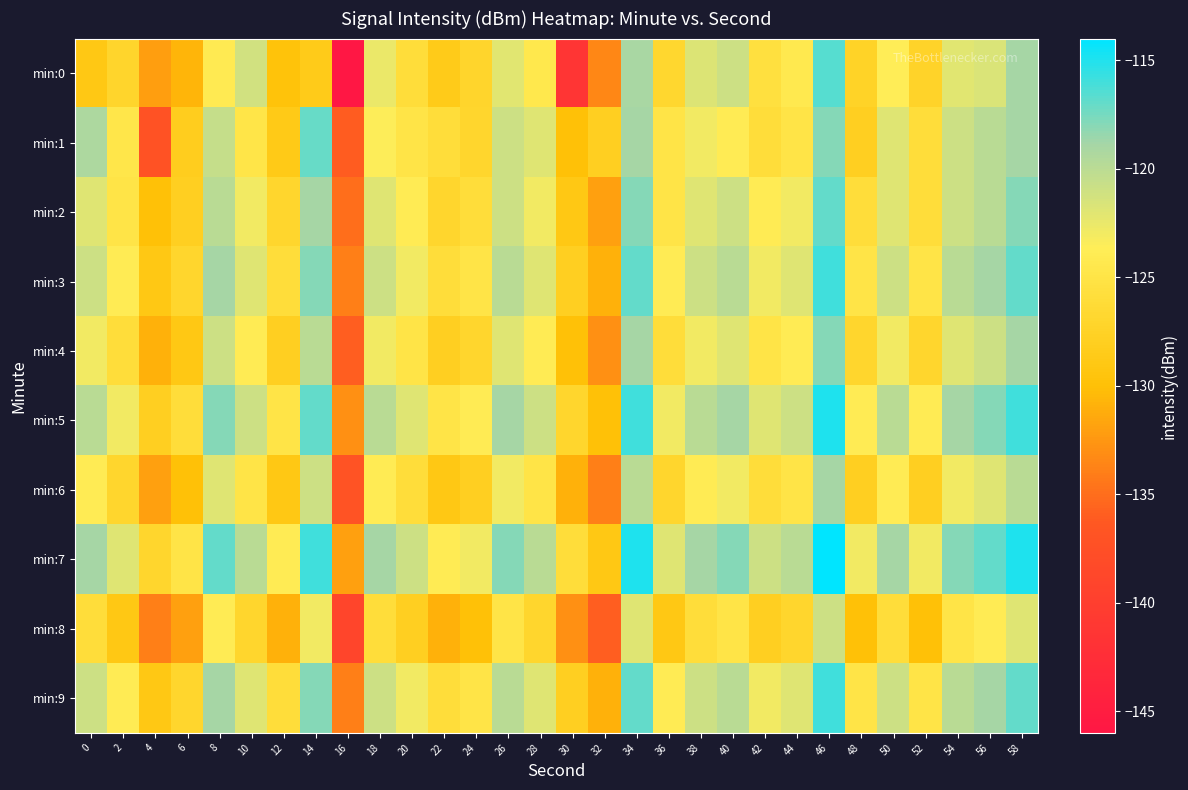

Reading left to right, what are all the values shown in this chart?

min:0: 0=-128.9	2=-127.0	4=-132.0	6=-130.6	8=-124.0	10=-121.2	12=-129.6	14=-128.6	16=-146.1	18=-122.6	20=-125.9	22=-128.6	24=-127.1	26=-122.1	28=-124.5	30=-141.5	32=-133.4	34=-119.1	36=-126.8	38=-121.8	40=-120.9	42=-125.6	44=-124.3	46=-116.6	48=-127.5	50=-123.7	52=-127.3	54=-122.1	56=-121.7	58=-118.9
min:1: 0=-119.3	2=-124.7	4=-137.0	6=-128.2	8=-120.6	10=-124.9	12=-128.7	14=-117.0	16=-136.0	18=-123.5	20=-125.0	22=-126.0	24=-127.0	26=-121.0	28=-122.0	30=-130.0	32=-128.0	34=-119.0	36=-125.0	38=-123.0	40=-124.0	42=-126.0	44=-125.0	46=-118.0	48=-128.0	50=-122.0	52=-126.0	54=-121.0	56=-120.0	58=-119.0
min:2: 0=-122.0	2=-125.0	4=-130.0	6=-128.0	8=-120.0	10=-123.0	12=-127.0	14=-119.0	16=-135.0	18=-122.0	20=-124.0	22=-127.0	24=-126.0	26=-121.0	28=-123.0	30=-129.0	32=-132.0	34=-118.0	36=-125.0	38=-122.0	40=-121.0	42=-124.0	44=-123.0	46=-117.0	48=-126.0	50=-122.0	52=-126.0	54=-121.0	56=-120.0	58=-118.0
min:3: 0=-121.0	2=-124.0	4=-129.0	6=-127.0	8=-119.0	10=-122.0	12=-126.0	14=-118.0	16=-134.0	18=-121.0	20=-123.0	22=-126.0	24=-125.0	26=-120.0	28=-122.0	30=-128.0	32=-131.0	34=-117.0	36=-124.0	38=-121.0	40=-120.0	42=-123.0	44=-122.0	46=-116.0	48=-125.0	50=-121.0	52=-125.0	54=-120.0	56=-119.0	58=-117.0
min:4: 0=-123.0	2=-126.0	4=-131.0	6=-129.0	8=-121.0	10=-124.0	12=-128.0	14=-120.0	16=-136.0	18=-123.0	20=-125.0	22=-128.0	24=-127.0	26=-122.0	28=-124.0	30=-130.0	32=-133.0	34=-119.0	36=-126.0	38=-123.0	40=-122.0	42=-125.0	44=-124.0	46=-118.0	48=-127.0	50=-123.0	52=-127.0	54=-122.0	56=-121.0	58=-119.0
min:5: 0=-120.0	2=-123.0	4=-128.0	6=-126.0	8=-118.0	10=-121.0	12=-125.0	14=-117.0	16=-133.0	18=-120.0	20=-122.0	22=-125.0	24=-124.0	26=-119.0	28=-121.0	30=-127.0	32=-130.0	34=-116.0	36=-123.0	38=-120.0	40=-119.0	42=-122.0	44=-121.0	46=-115.0	48=-124.0	50=-120.0	52=-124.0	54=-119.0	56=-118.0	58=-116.0
min:6: 0=-124.0	2=-127.0	4=-132.0	6=-130.0	8=-122.0	10=-125.0	12=-129.0	14=-121.0	16=-137.0	18=-124.0	20=-126.0	22=-129.0	24=-128.0	26=-123.0	28=-125.0	30=-131.0	32=-134.0	34=-120.0	36=-127.0	38=-124.0	40=-123.0	42=-126.0	44=-125.0	46=-119.0	48=-128.0	50=-124.0	52=-128.0	54=-123.0	56=-122.0	58=-120.0
min:7: 0=-119.0	2=-122.0	4=-127.0	6=-125.0	8=-117.0	10=-120.0	12=-124.0	14=-116.0	16=-132.0	18=-119.0	20=-121.0	22=-124.0	24=-123.0	26=-118.0	28=-120.0	30=-126.0	32=-129.0	34=-115.0	36=-122.0	38=-119.0	40=-118.0	42=-121.0	44=-120.0	46=-114.0	48=-123.0	50=-119.0	52=-123.0	54=-118.0	56=-117.0	58=-115.0
min:8: 0=-126.0	2=-129.0	4=-134.0	6=-132.0	8=-124.0	10=-127.0	12=-131.0	14=-123.0	16=-139.0	18=-126.0	20=-128.0	22=-131.0	24=-130.0	26=-125.0	28=-127.0	30=-133.0	32=-136.0	34=-122.0	36=-129.0	38=-126.0	40=-125.0	42=-128.0	44=-127.0	46=-121.0	48=-130.0	50=-126.0	52=-130.0	54=-125.0	56=-124.0	58=-122.0
min:9: 0=-121.0	2=-124.0	4=-129.0	6=-127.0	8=-119.0	10=-122.0	12=-126.0	14=-118.0	16=-134.0	18=-121.0	20=-123.0	22=-126.0	24=-125.0	26=-120.0	28=-122.0	30=-128.0	32=-131.0	34=-117.0	36=-124.0	38=-121.0	40=-120.0	42=-123.0	44=-122.0	46=-116.0	48=-125.0	50=-121.0	52=-125.0	54=-120.0	56=-119.0	58=-117.0